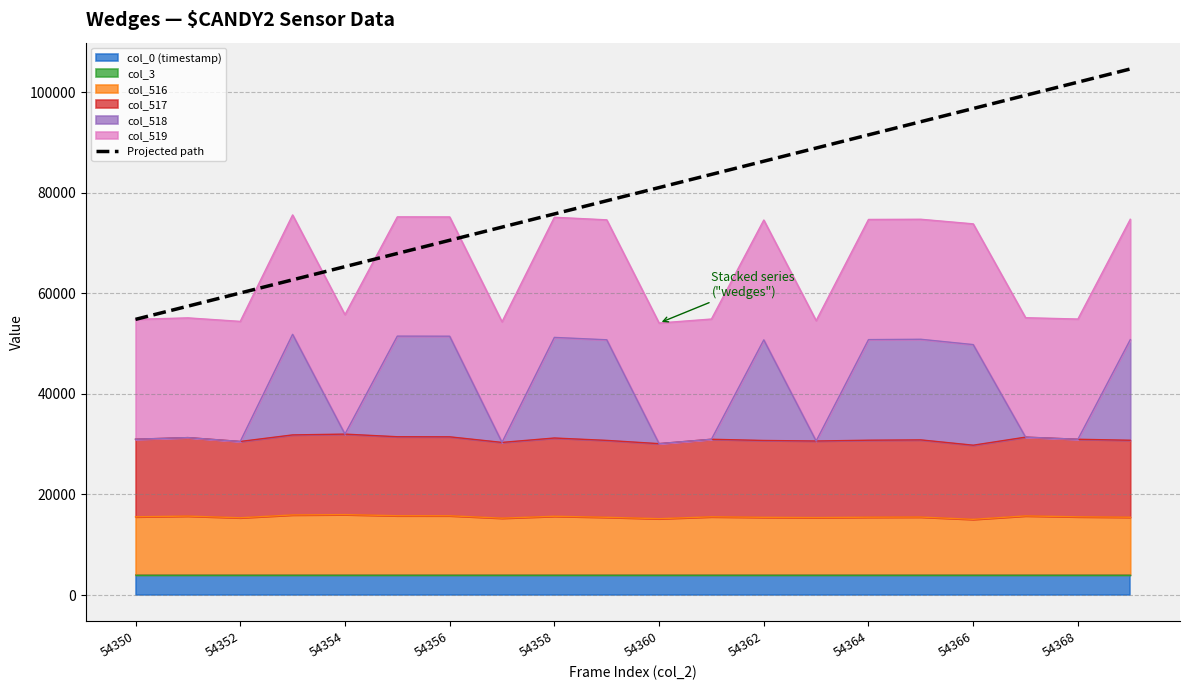

Reading left to right, list all the values displayed in this chart.

54814.1	57433.9	60053.6	62673.4	65293.1	67912.8	70532.6	73152.3	75772.0	78391.8	81011.5	83631.3	86251.0	88870.7	91490.5	94110.2	96730.0	99349.7	101969.4	104589.2